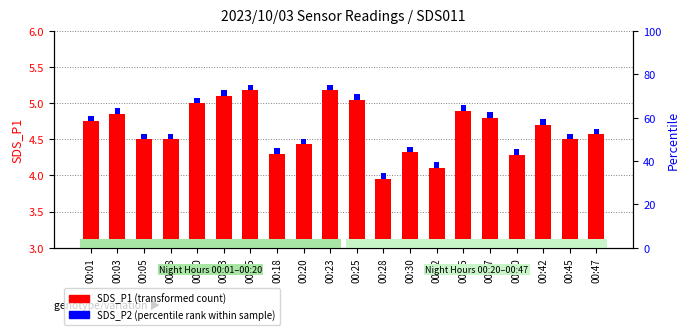

How many data points does each series have?

20